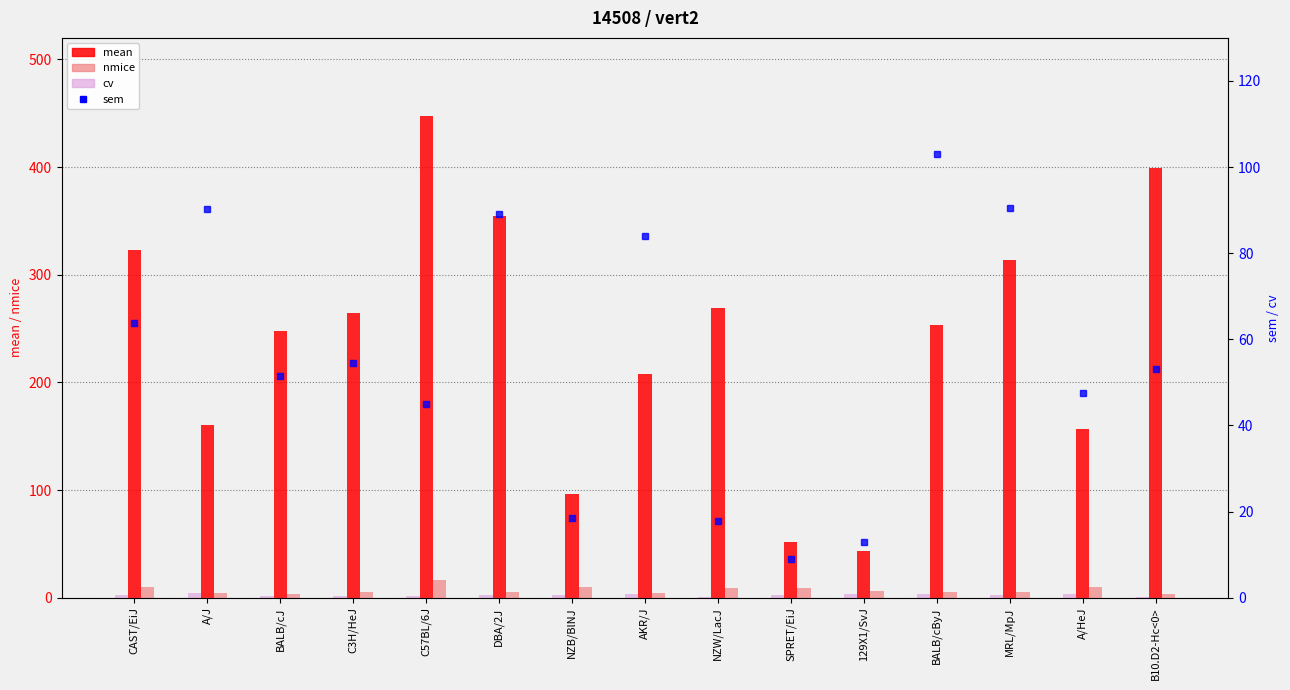

At which category does the chart reach its peak across all series?

C57BL/6J